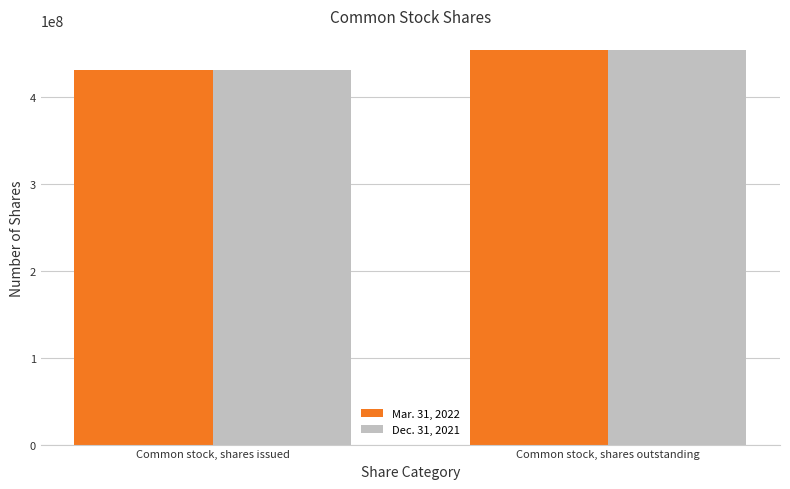

What is the sum of all Dec. 31, 2021 values?

884365816